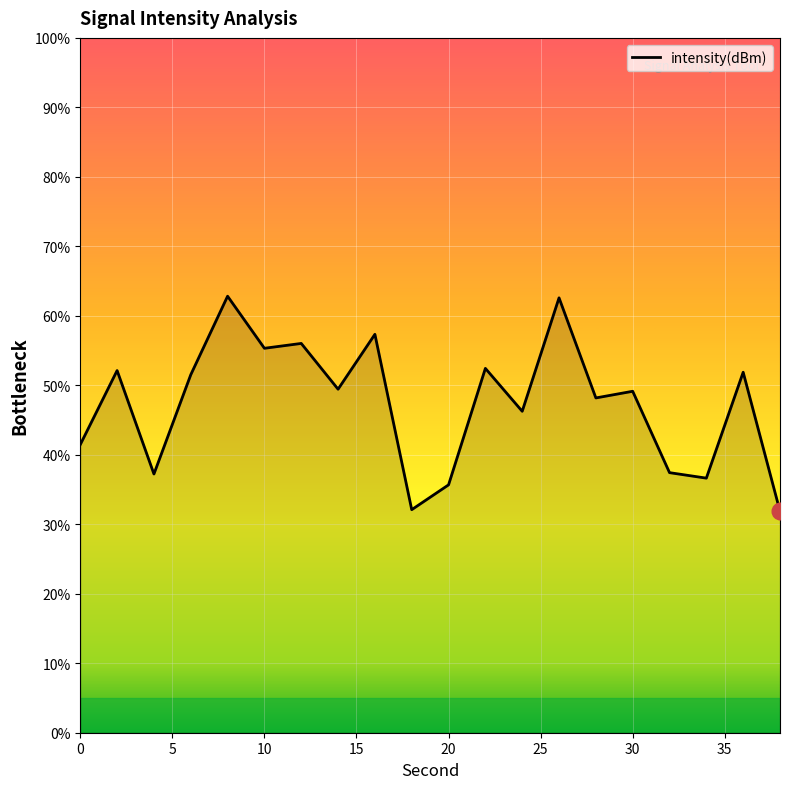

What is the maximum value shown in the chart?

62.8